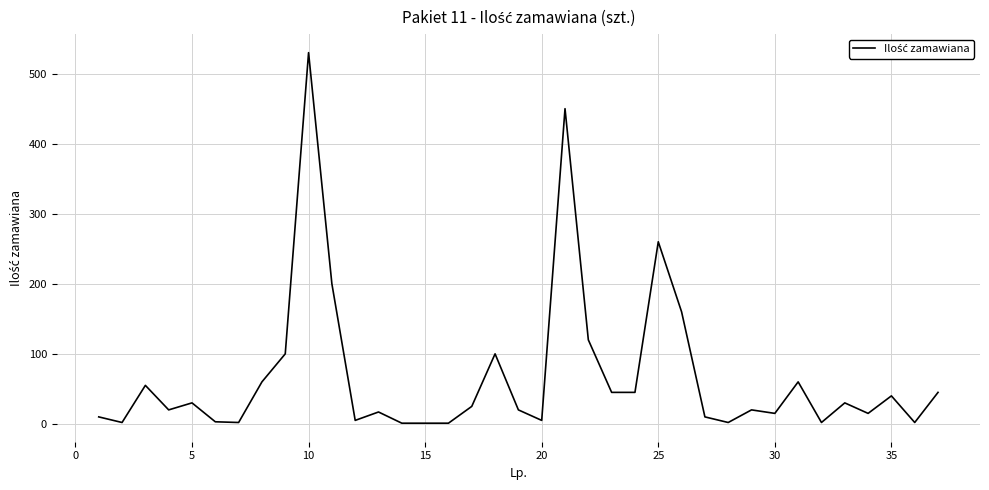

What is the greatest value displayed?

530